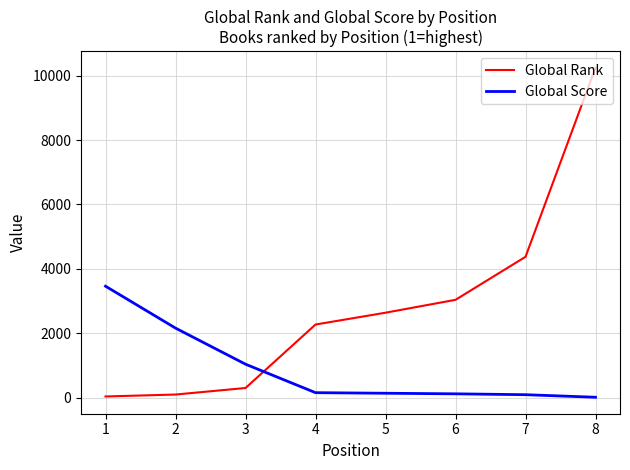

Rank the series at 8 from highest to lowest value.

Global Rank, Global Score